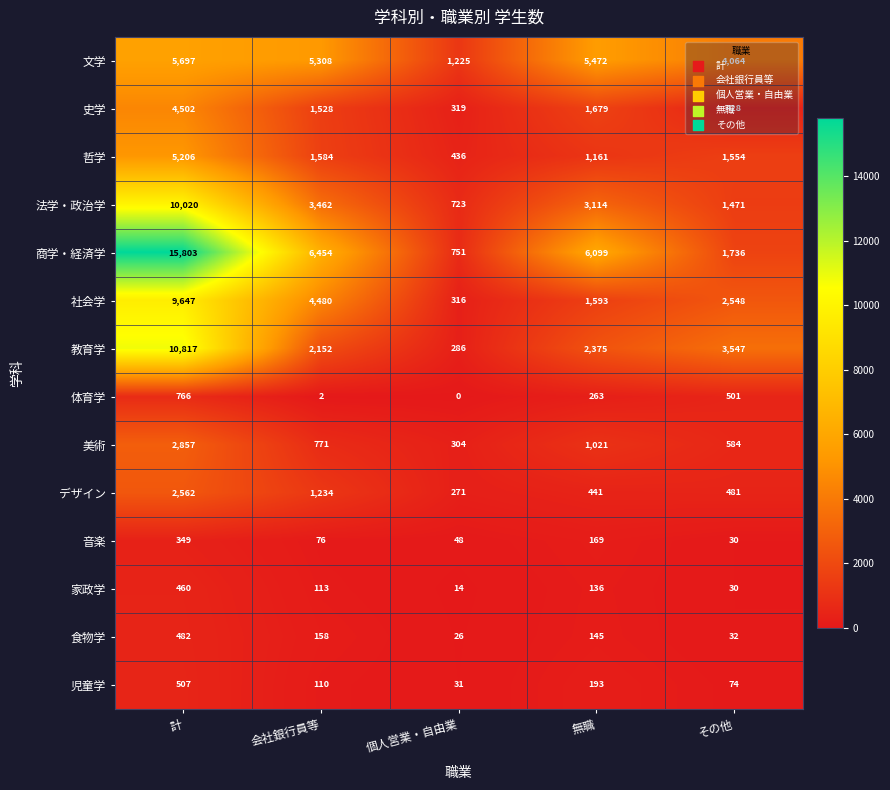

Which series has the largest range (max minus min)?

商学・経済学